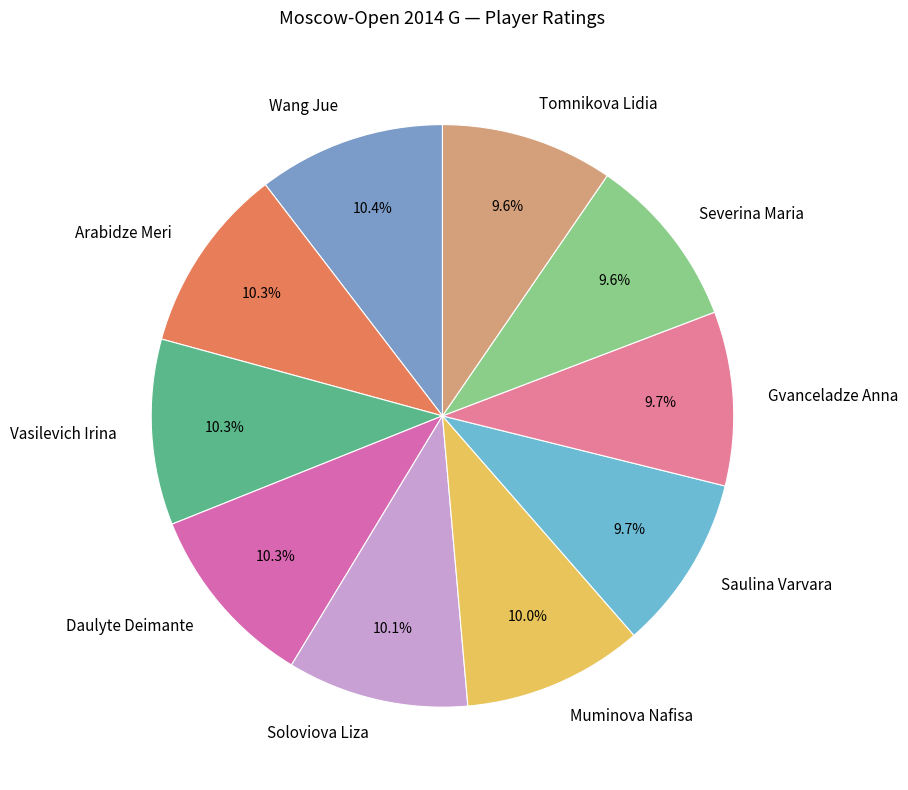

What portion of the pie excludes Soloviova Liza?

89.9%